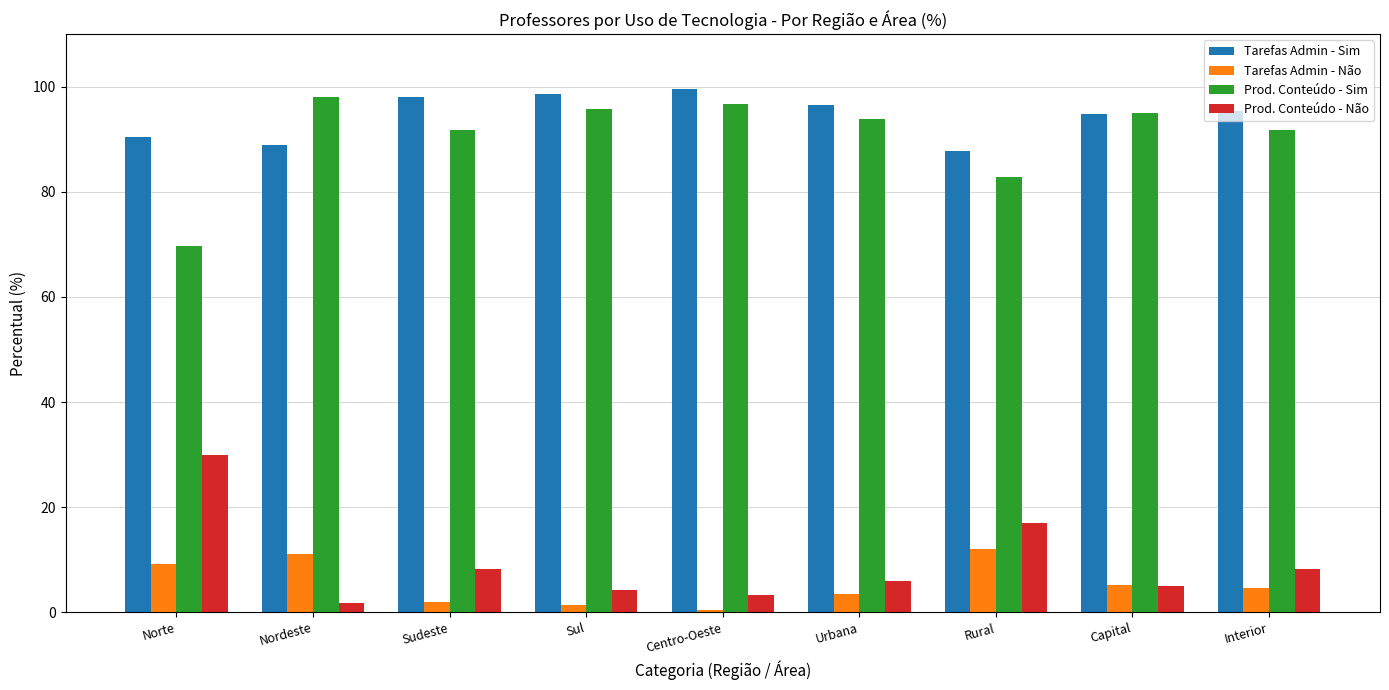

List the series in order of their peak value, highest first.

Tarefas Admin - Sim, Prod. Conteúdo - Sim, Prod. Conteúdo - Não, Tarefas Admin - Não